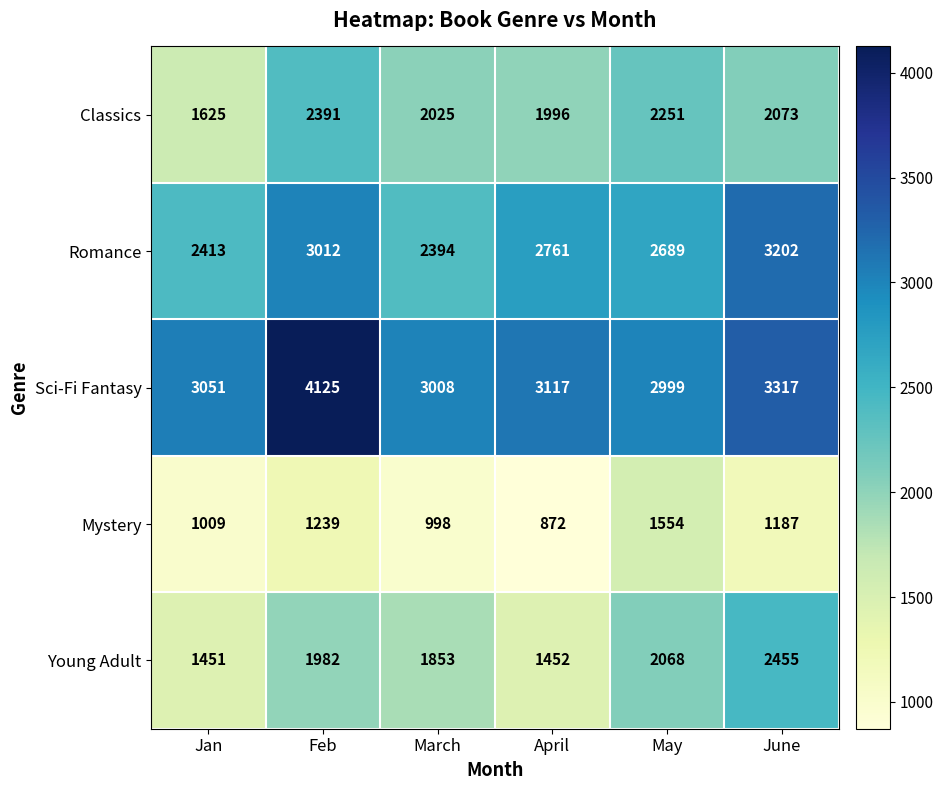

At how many categories does at least one series exceed 2378?

6